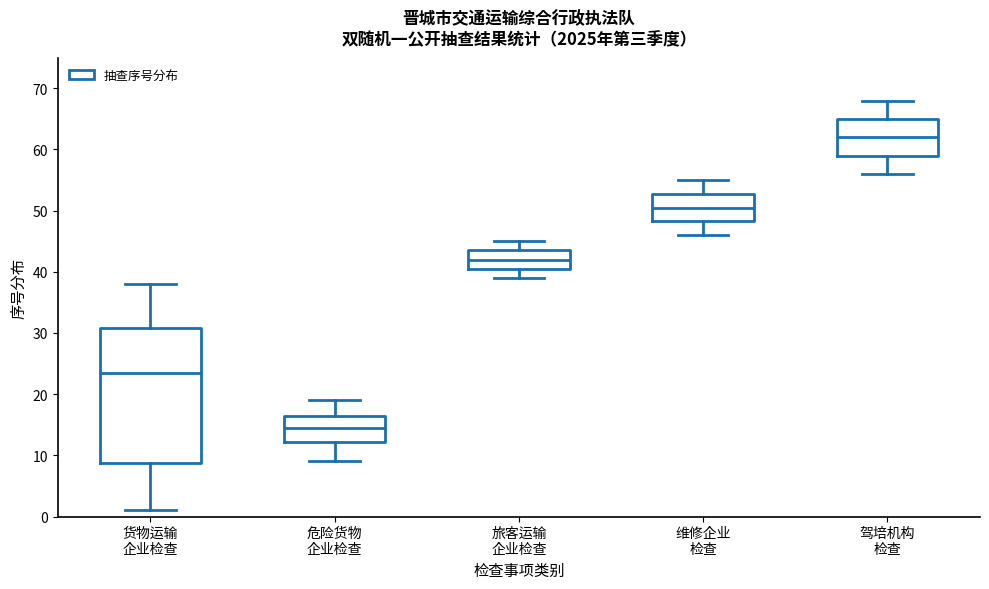

Which box is the tallest, from its lower edge to its upper edge?

货物运输 企业检查